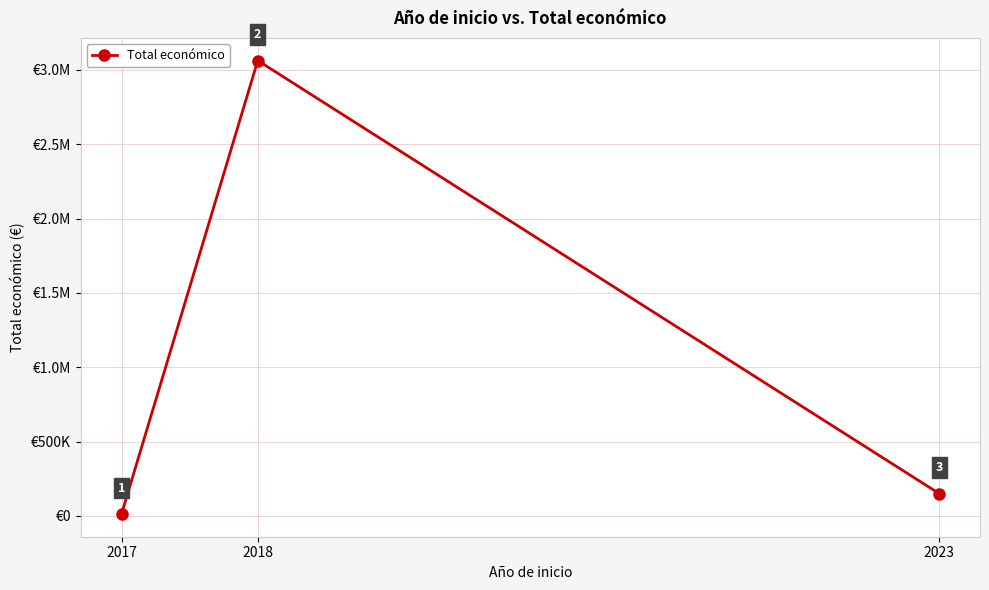

Which has a higher value, 2018 or 2023?

2018